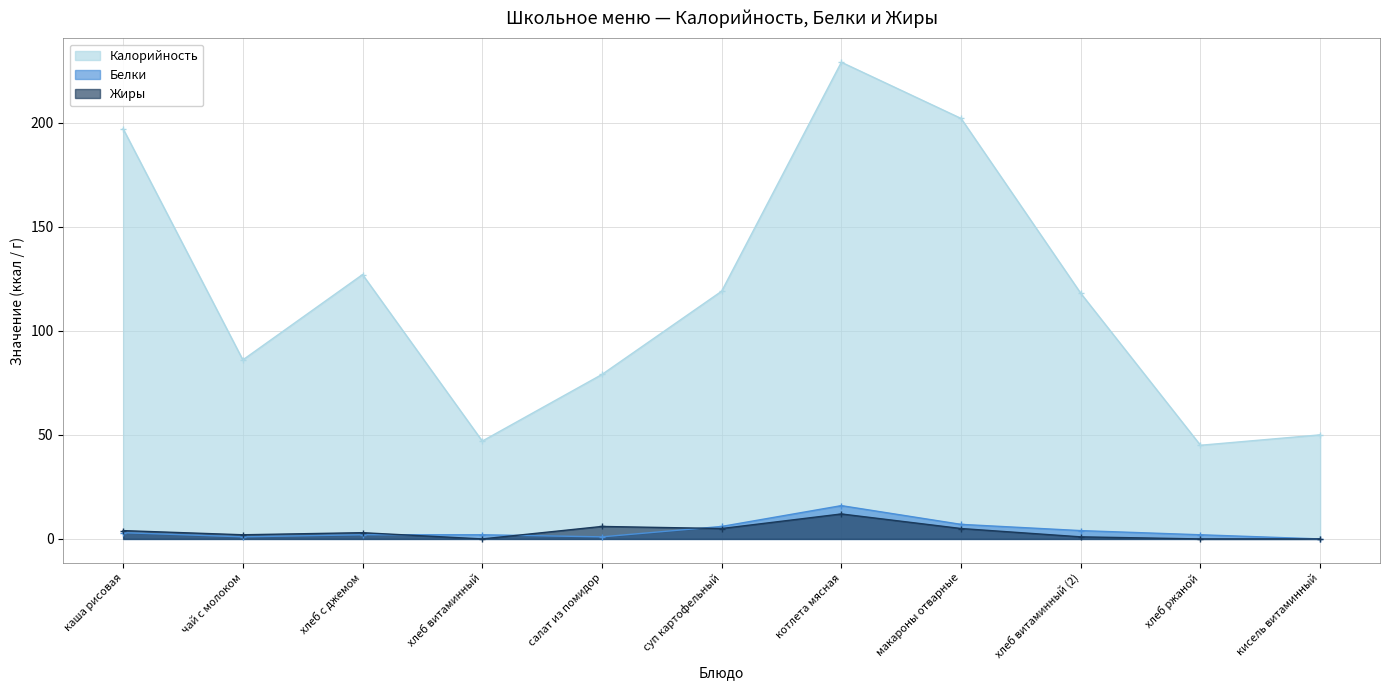

What is the minimum value for Калорийность?

45